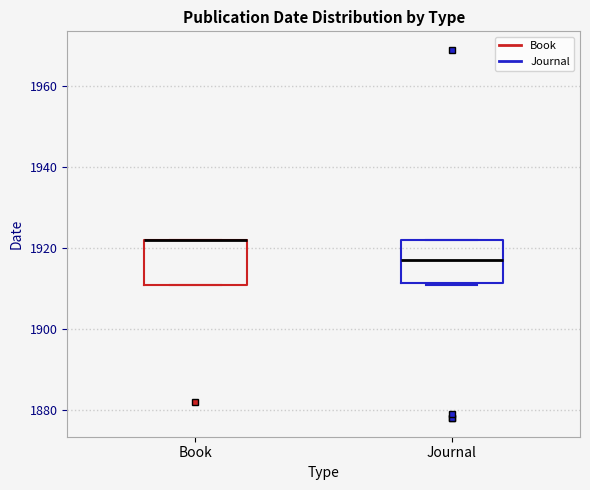

Reading left to right, read every box against the y-axis: the position of its median line, the range the box covers, and the ends of its whiskers. The values are not printed on the chart, so give them approximately, as read against the axis.

Book: median 1922 (drawn on the box's upper edge), box 1912 to 1922, whiskers 1912 to 1922
Journal: median 1918, box 1912 to 1922, whiskers 1912 to 1922